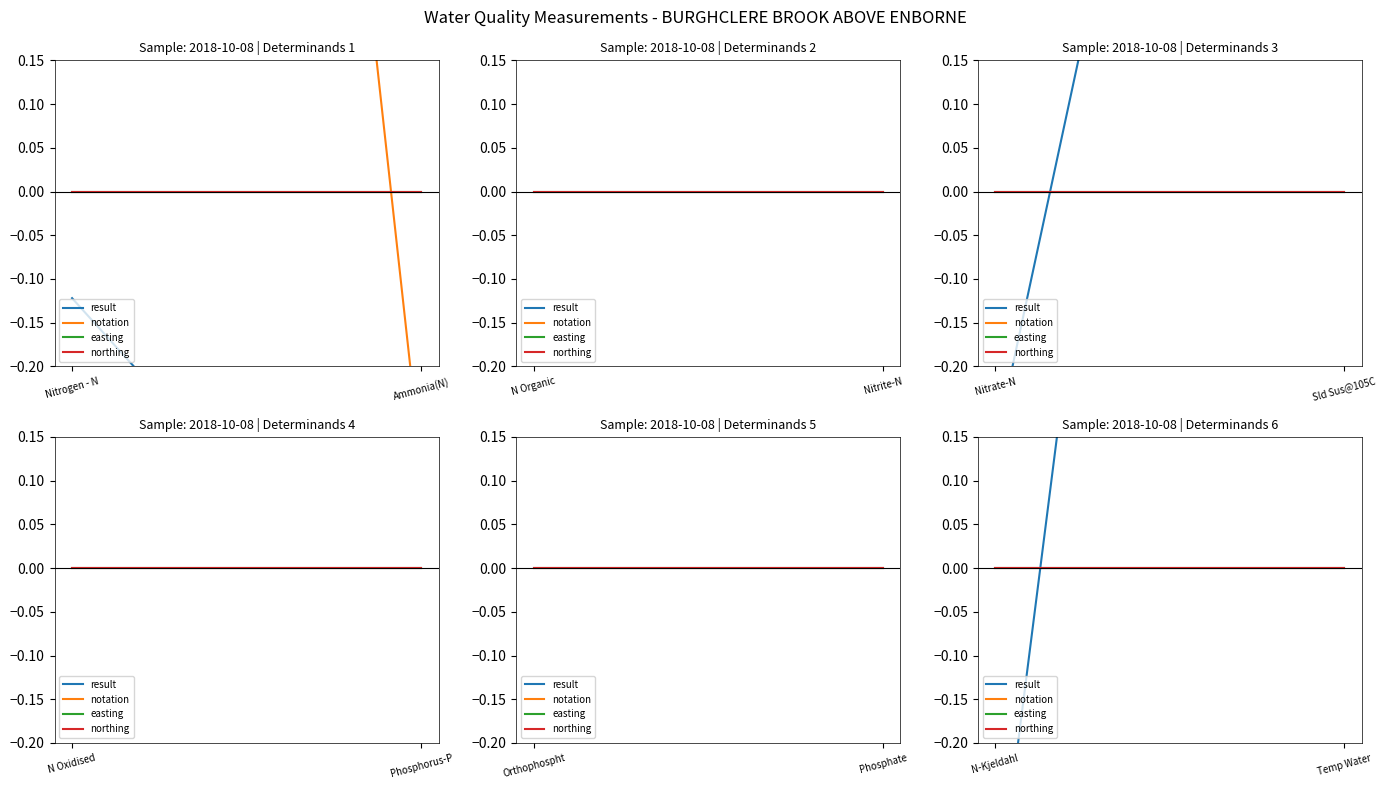

Which category has the lowest value across all series?

N-Kjeldahl